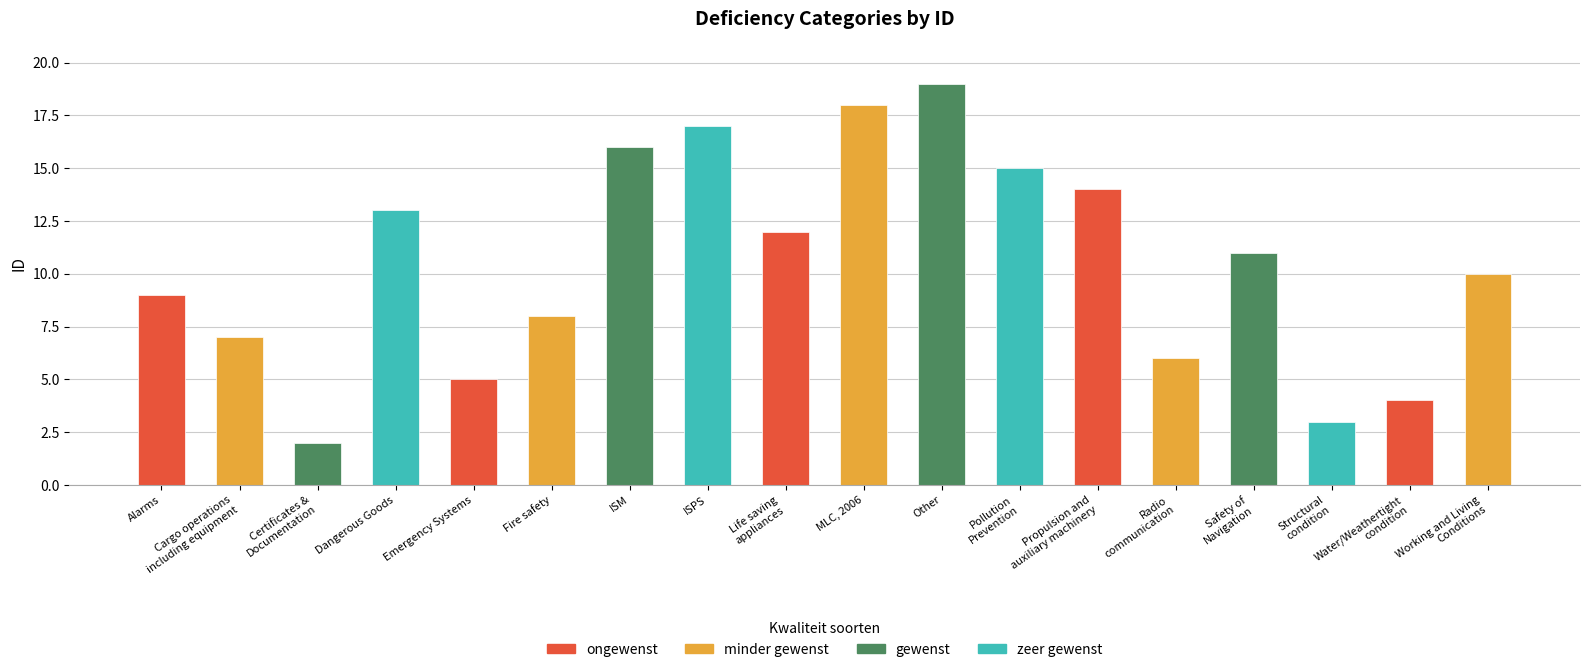

What is the difference between the maximum and minimum values?

17